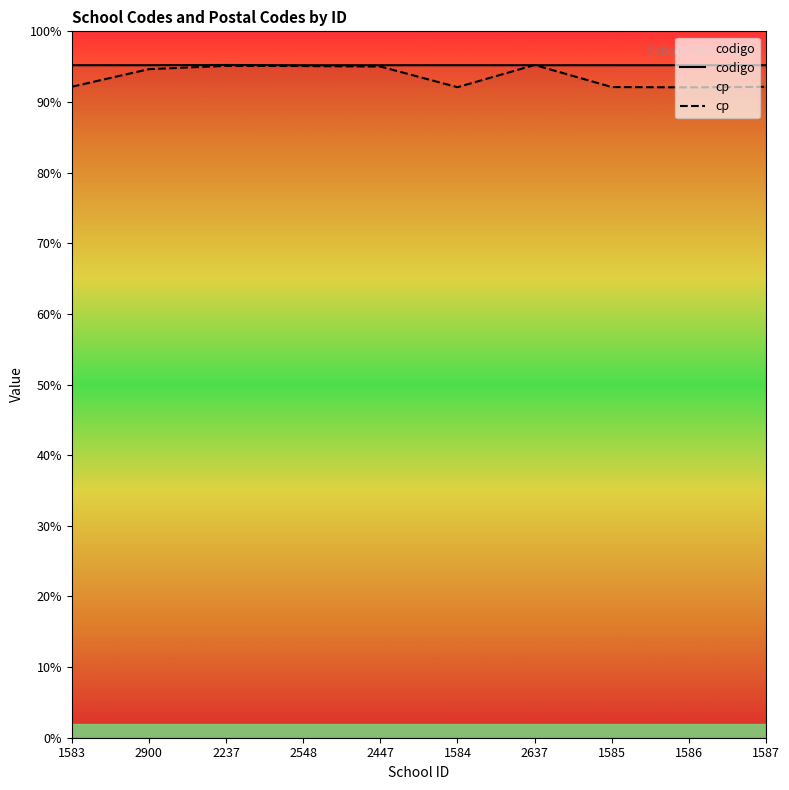

What are all the series names shown in the legend?

codigo, cp